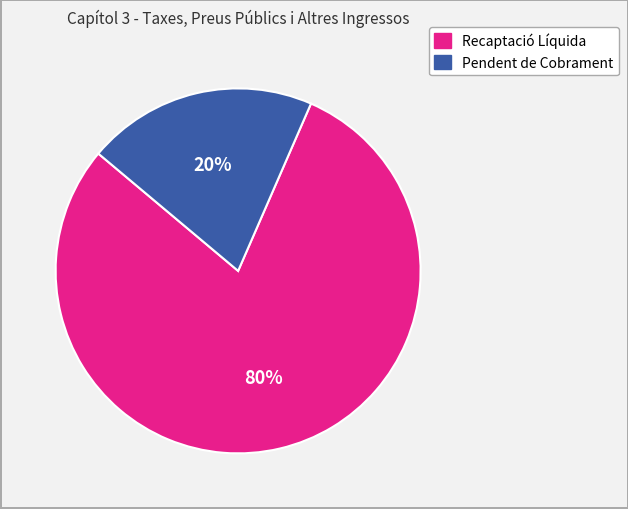

What percentage is the Pendent de Cobrament slice, to the nearest percent?

20%